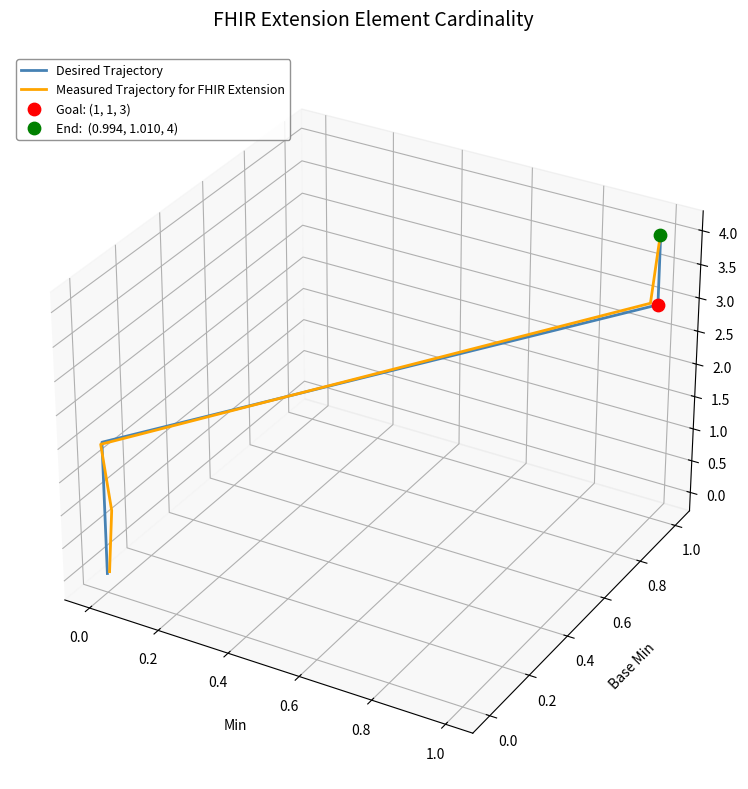

At how many categories does at least one series exceed 0?

2